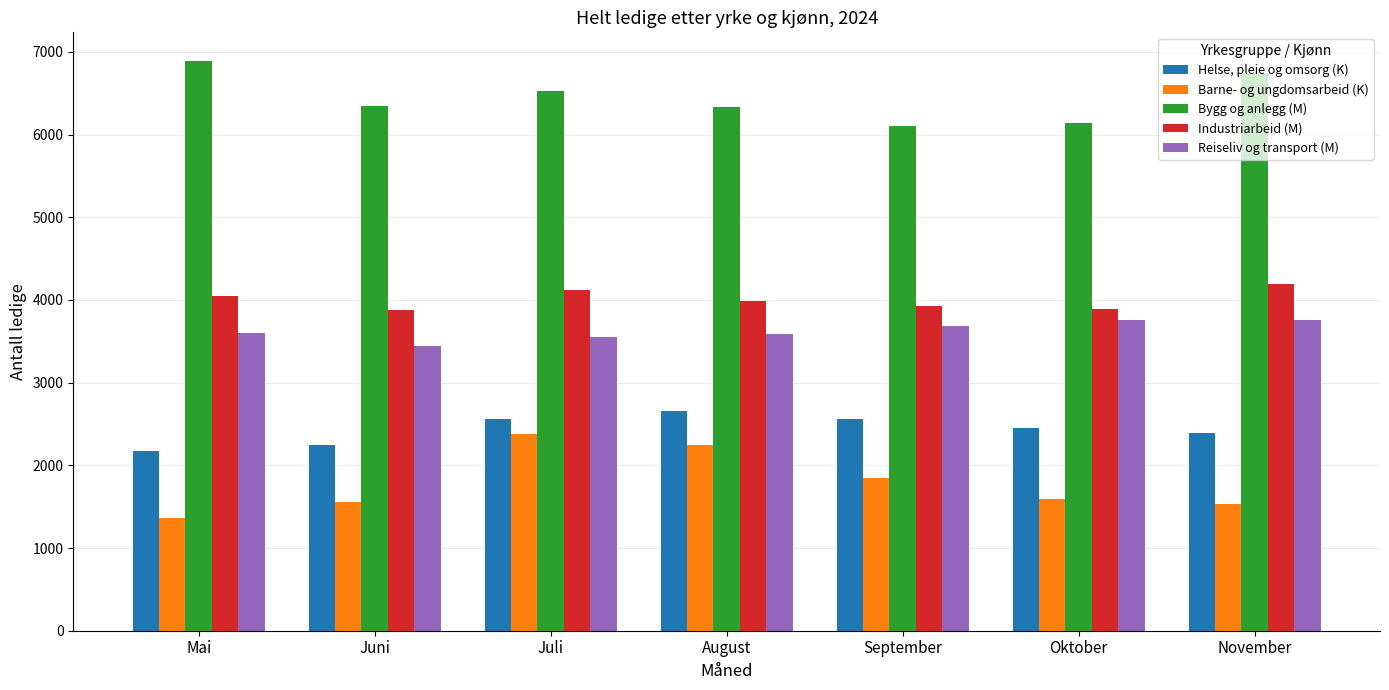

Which label corresponds to the smallest value in the chart?

Mai